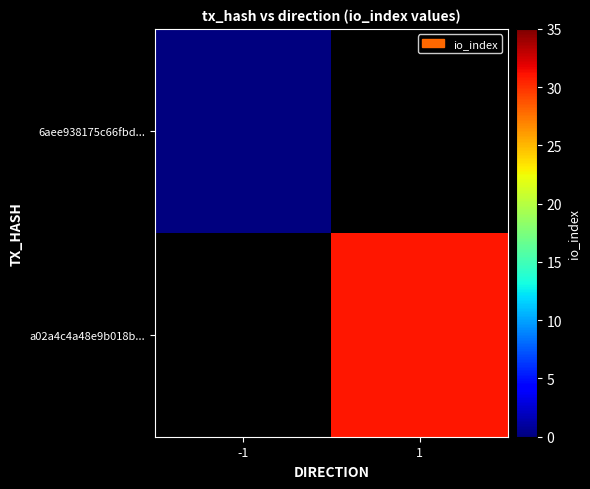

List the series in order of their peak value, lowest first.

6aee938175c66fbd..., a02a4c4a48e9b018b...